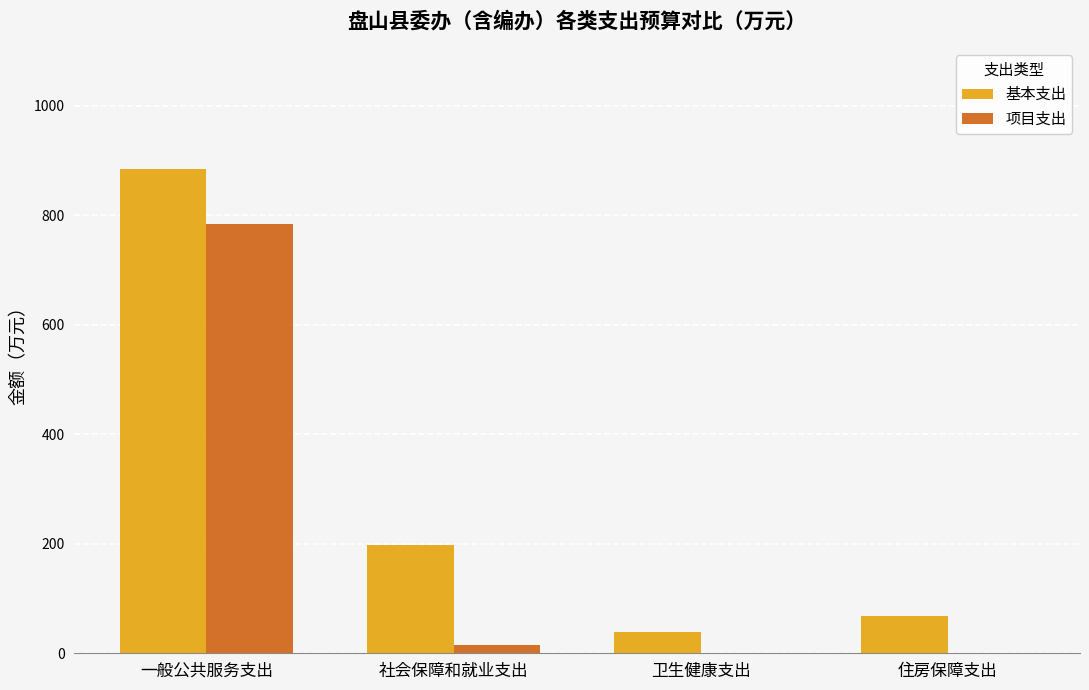

Is it true that 基本支出 equals 197.4 at 社会保障和就业支出?

True